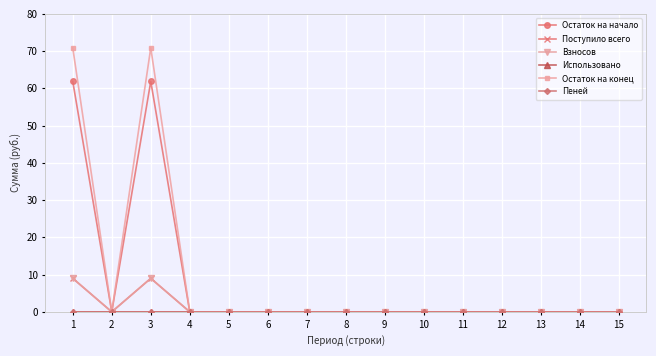

Does the chart have visible grid lines?

Yes